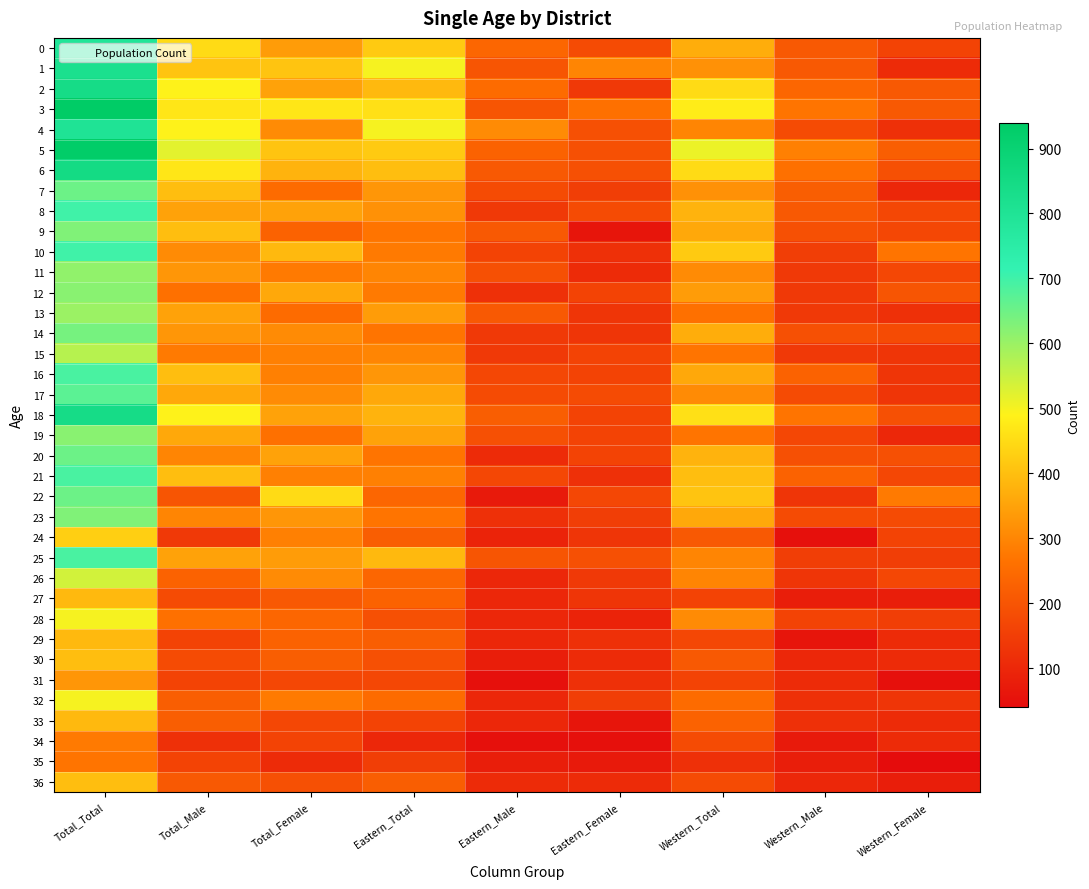

What is the difference between the highest and lowest values at Total_Total?

670